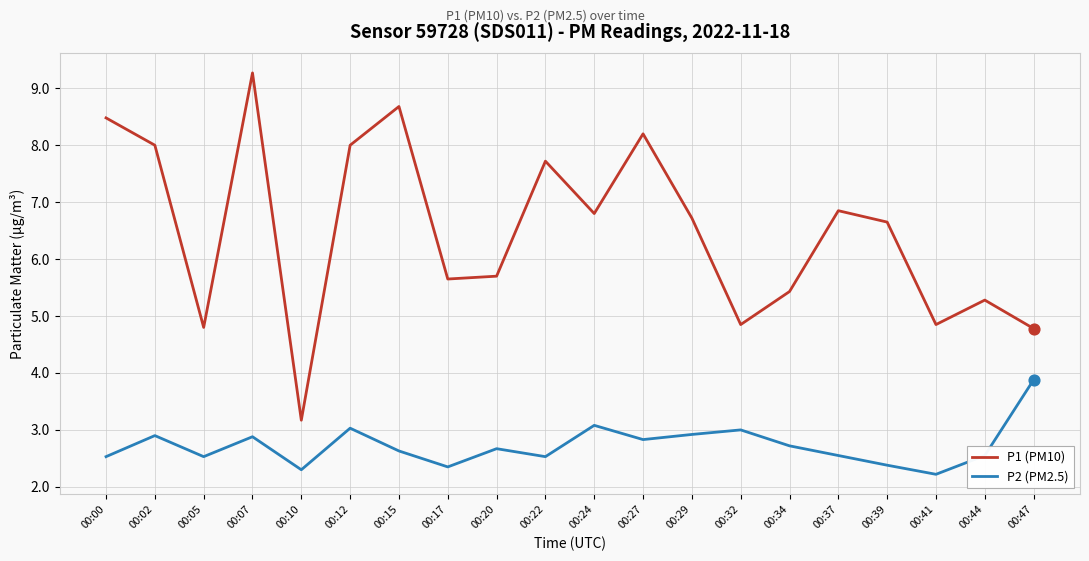

What is the spread (max minus min) of values at 00:07?

6.4